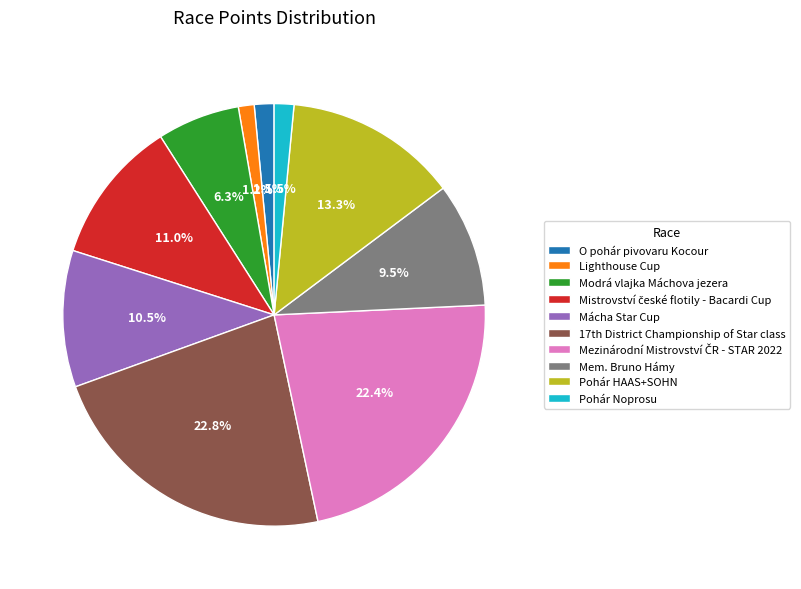

Is it true that Mácha Star Cup is 23% of the pie?

False